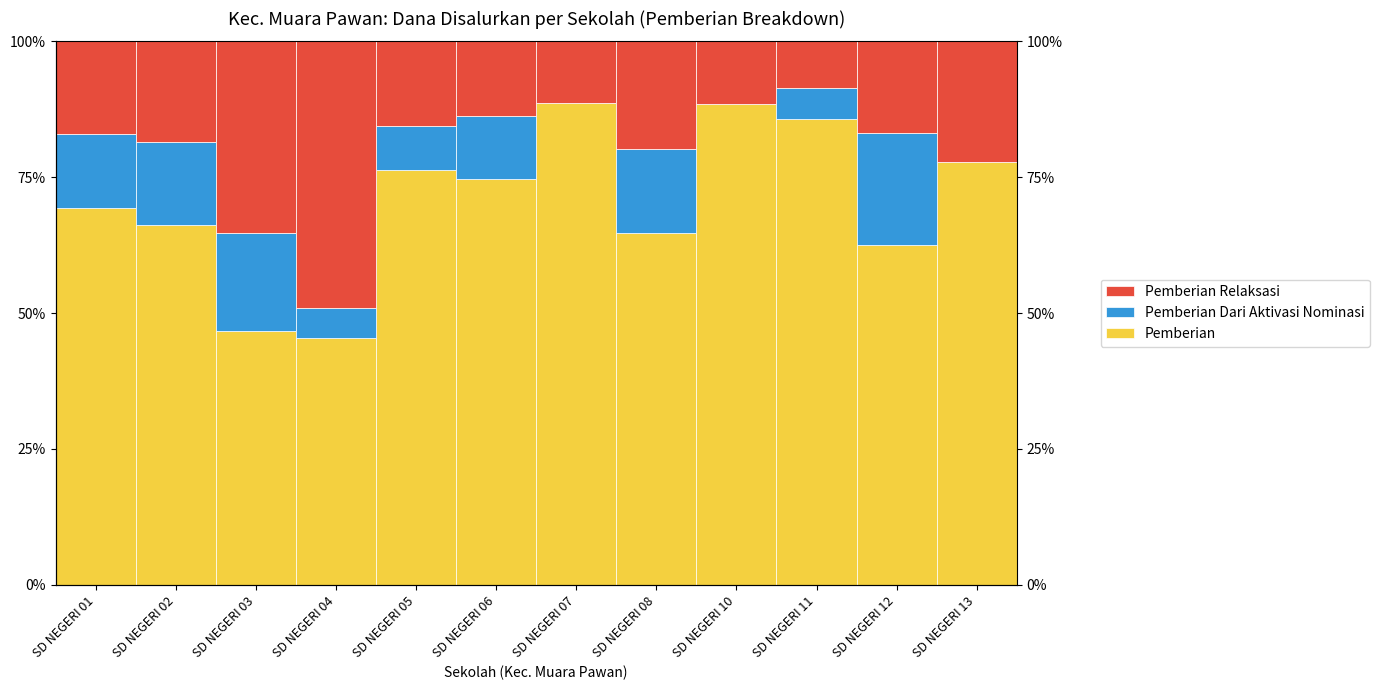

Reading right to left, transcribe all the data shown in this chart.

Pemberian: SD NEGERI 13=77.9	SD NEGERI 12=62.5	SD NEGERI 11=85.6	SD NEGERI 10=88.6	SD NEGERI 08=64.8	SD NEGERI 07=88.7	SD NEGERI 06=74.7	SD NEGERI 05=76.3	SD NEGERI 04=45.5	SD NEGERI 03=46.6	SD NEGERI 02=66.2	SD NEGERI 01=69.3
Pemberian Dari Aktivasi Nominasi: SD NEGERI 13=0.0	SD NEGERI 12=20.6	SD NEGERI 11=5.7	SD NEGERI 10=0.0	SD NEGERI 08=15.5	SD NEGERI 07=0.0	SD NEGERI 06=11.5	SD NEGERI 05=8.1	SD NEGERI 04=5.5	SD NEGERI 03=18.0	SD NEGERI 02=15.4	SD NEGERI 01=13.6
Pemberian Relaksasi: SD NEGERI 13=22.1	SD NEGERI 12=16.9	SD NEGERI 11=8.6	SD NEGERI 10=11.4	SD NEGERI 08=19.7	SD NEGERI 07=11.3	SD NEGERI 06=13.8	SD NEGERI 05=15.6	SD NEGERI 04=49.1	SD NEGERI 03=35.3	SD NEGERI 02=18.5	SD NEGERI 01=17.0